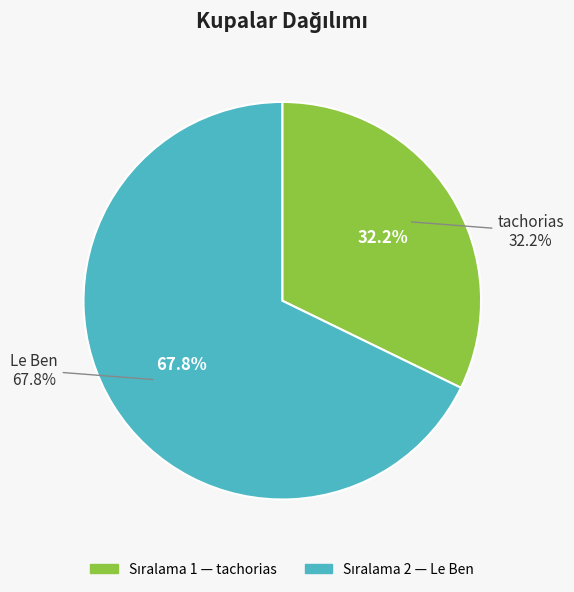

What is the majority slice?

2